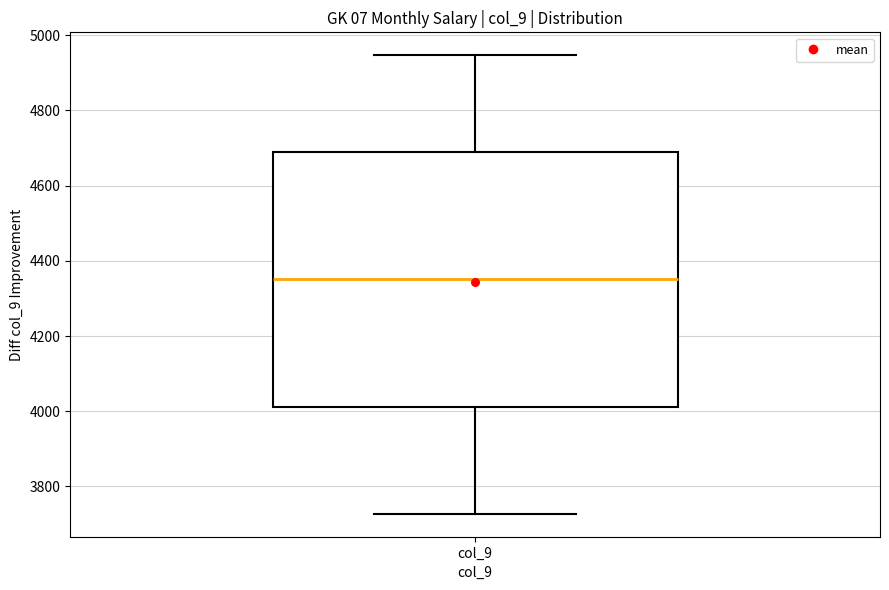

Where is the lower edge of the box for col_9 on the y-axis? The values are not printed on the chart, so give them approximately, as read against the axis.

4020